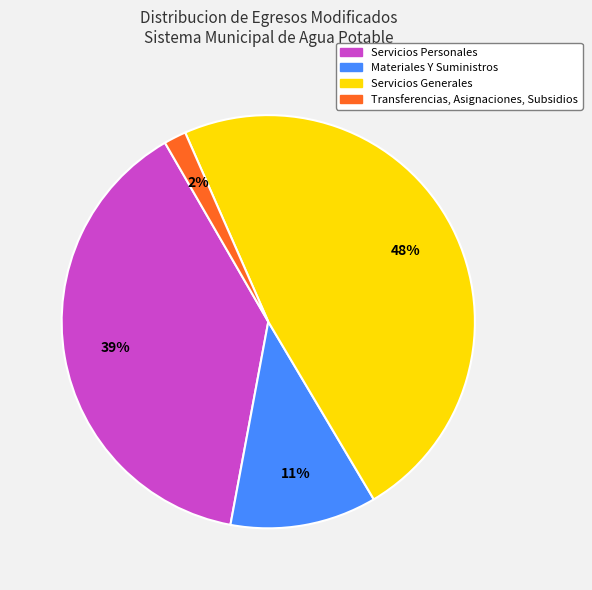

Which has a higher value, Servicios Personales or Servicios Generales?

Servicios Generales